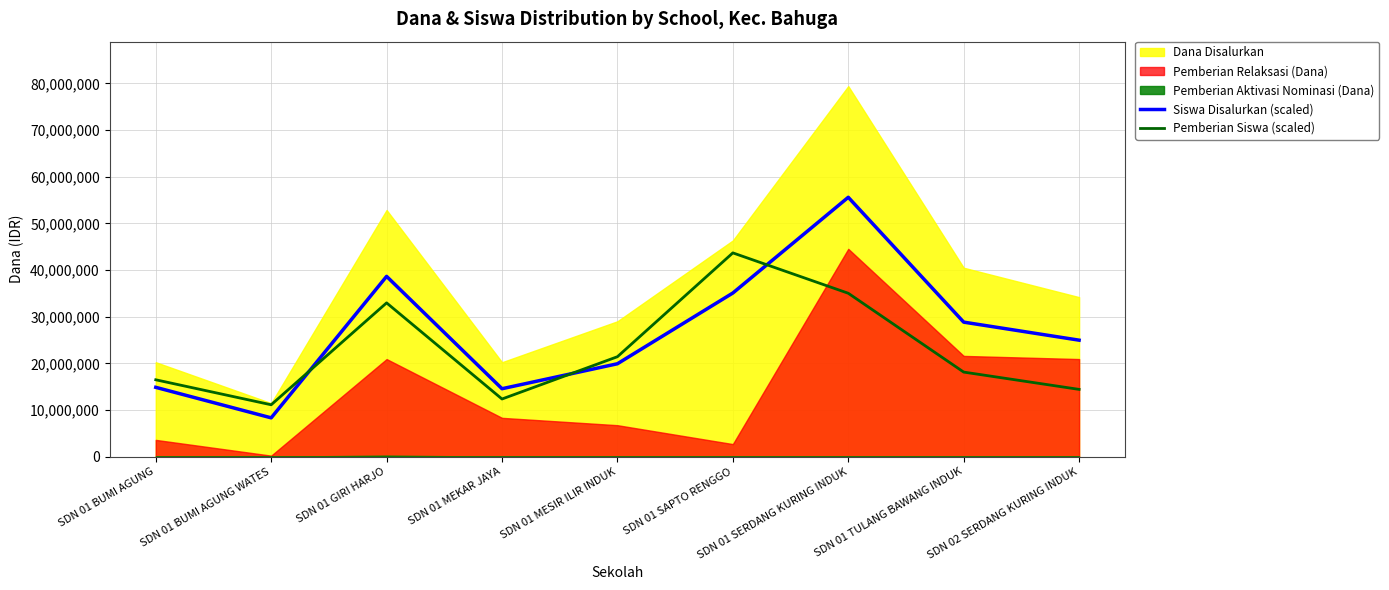

How many data points in Siswa Disalurkan (scaled) are less than 24974278?

4